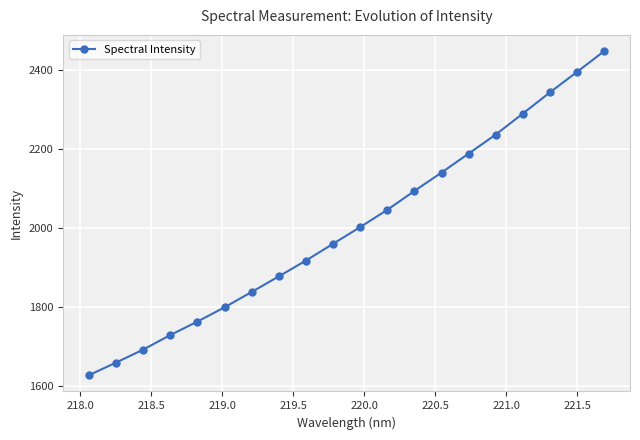

What is the greatest value displayed?

2446.6